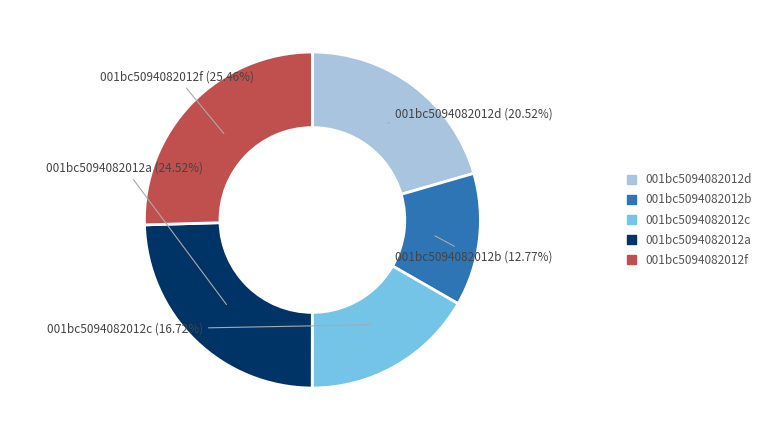

How many slices are in this pie chart?

5